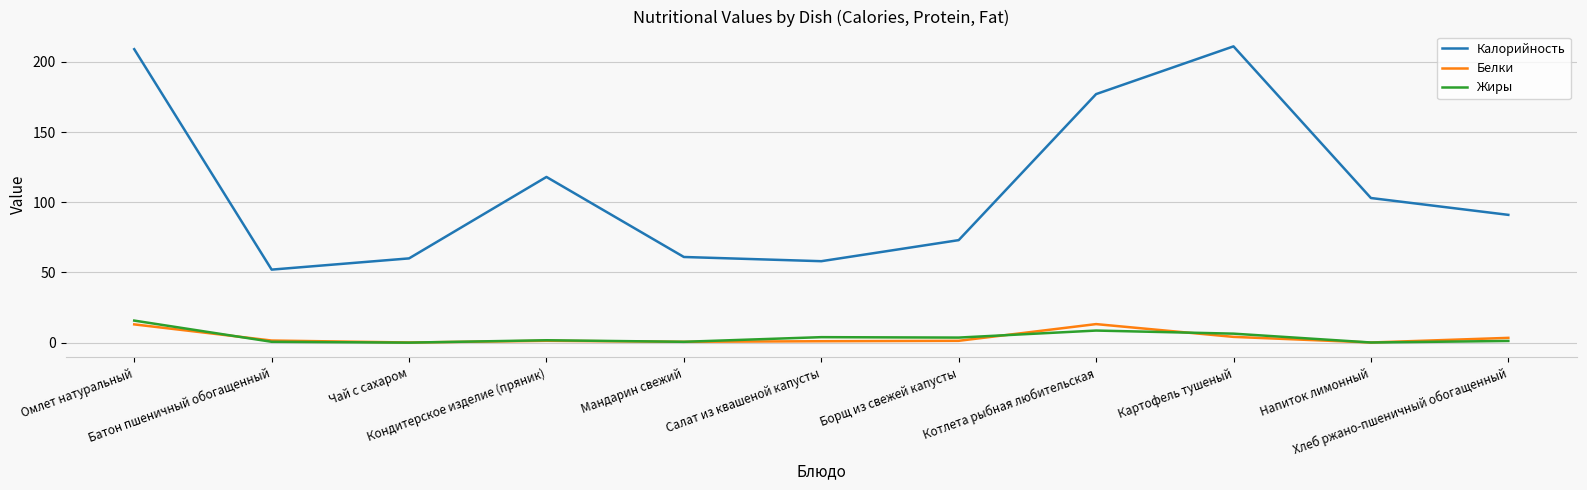

True or false: Калорийность and Белки intersect in this chart.

False